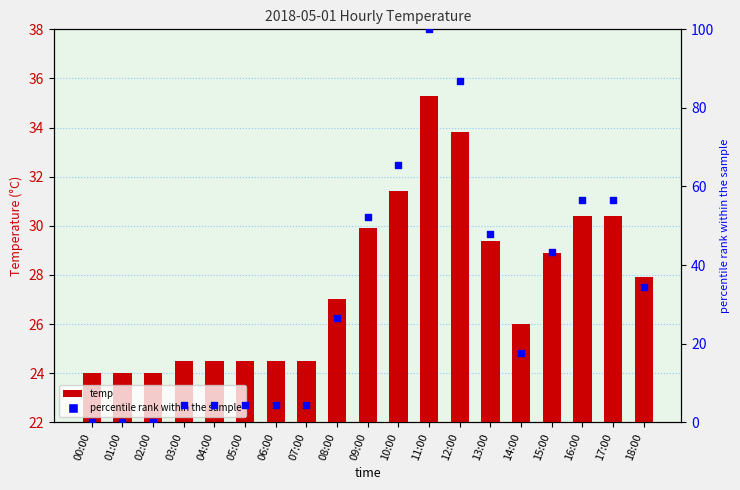

Which series contains the highest Y value?

percentile rank within the sample